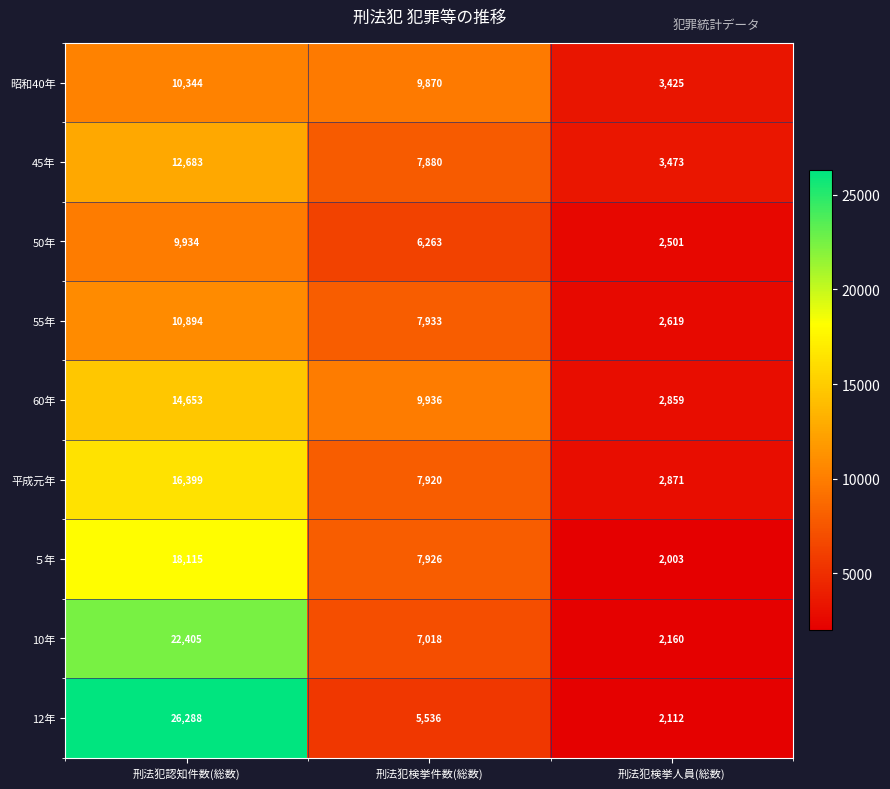

How many 60年 values are between 2859 and 14653?

3